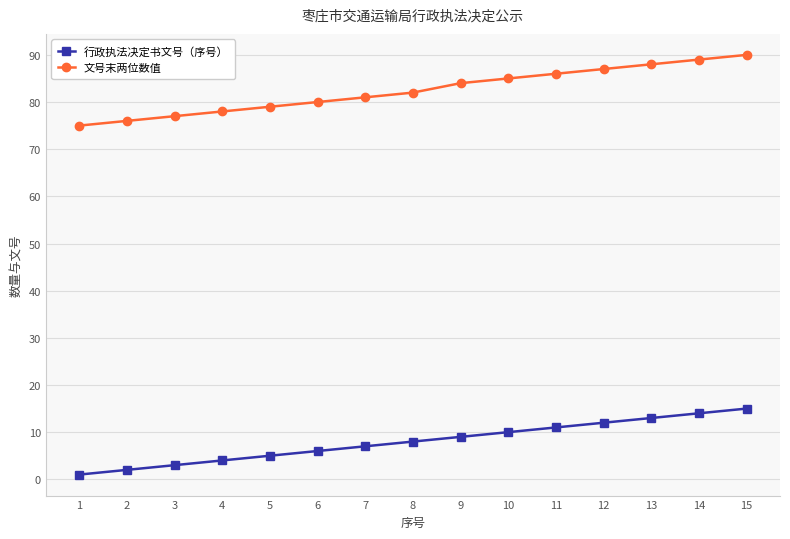

Rank the series by their maximum value, from highest to lowest.

文号末两位数值, 行政执法决定书文号（序号）